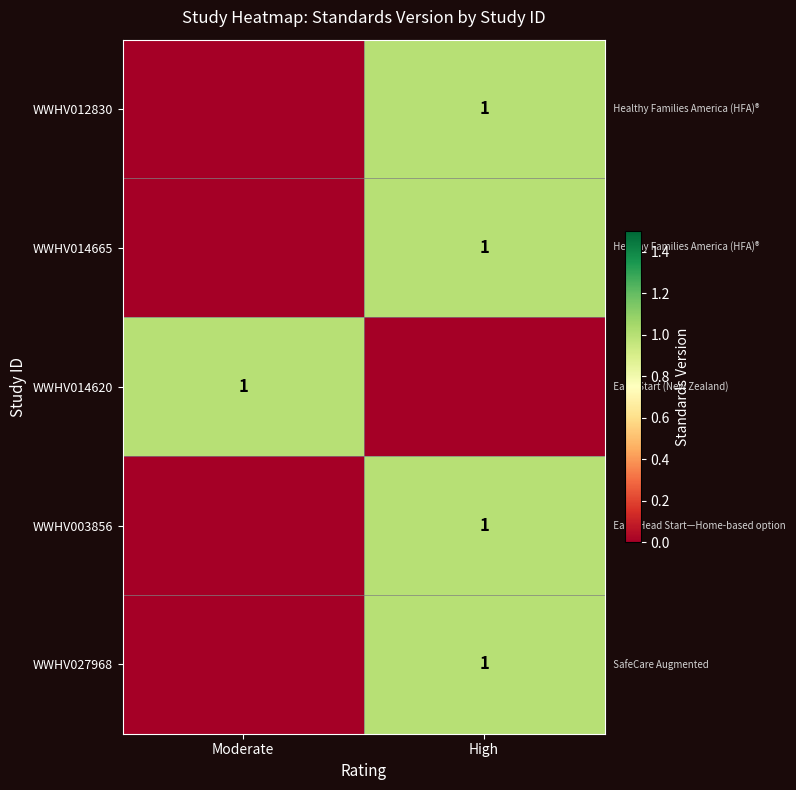

The WWHV027968 series shows 1 at High. True or false?

True